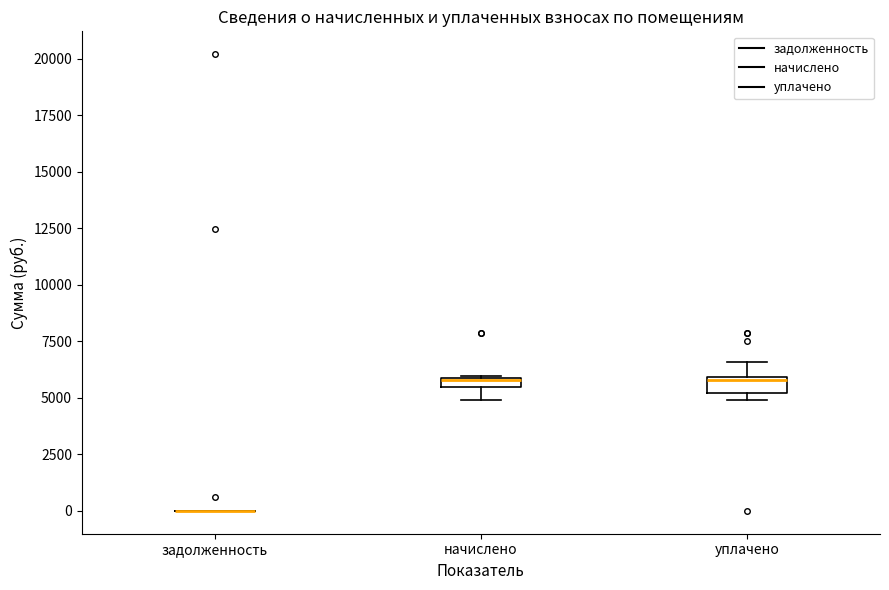

Where is the lower edge of the box for уплачено on the y-axis? The values are not printed on the chart, so give them approximately, as read against the axis.

5000